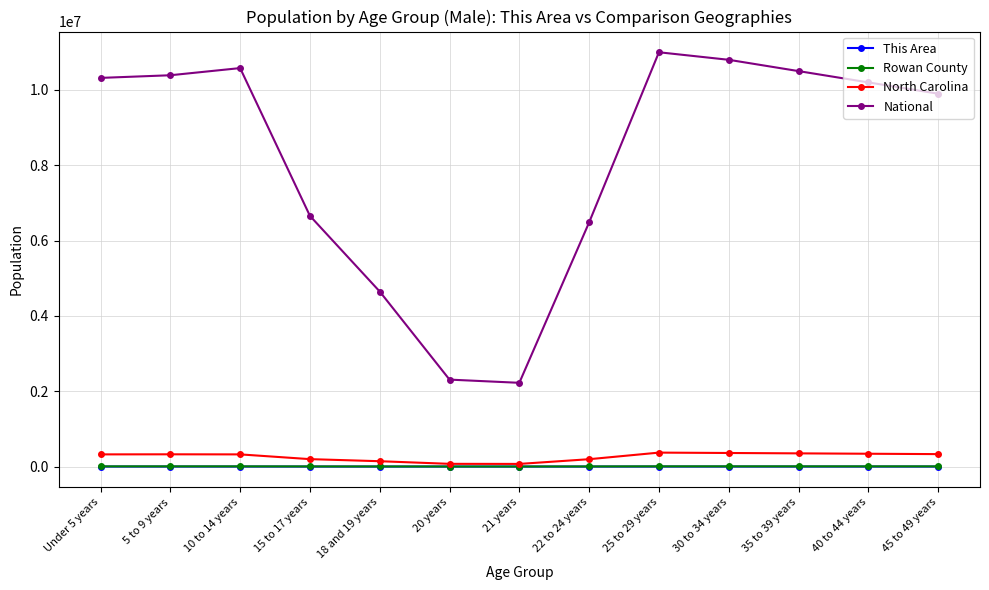

What is the spread (max minus min) of values at 18 and 19 years?

4647421